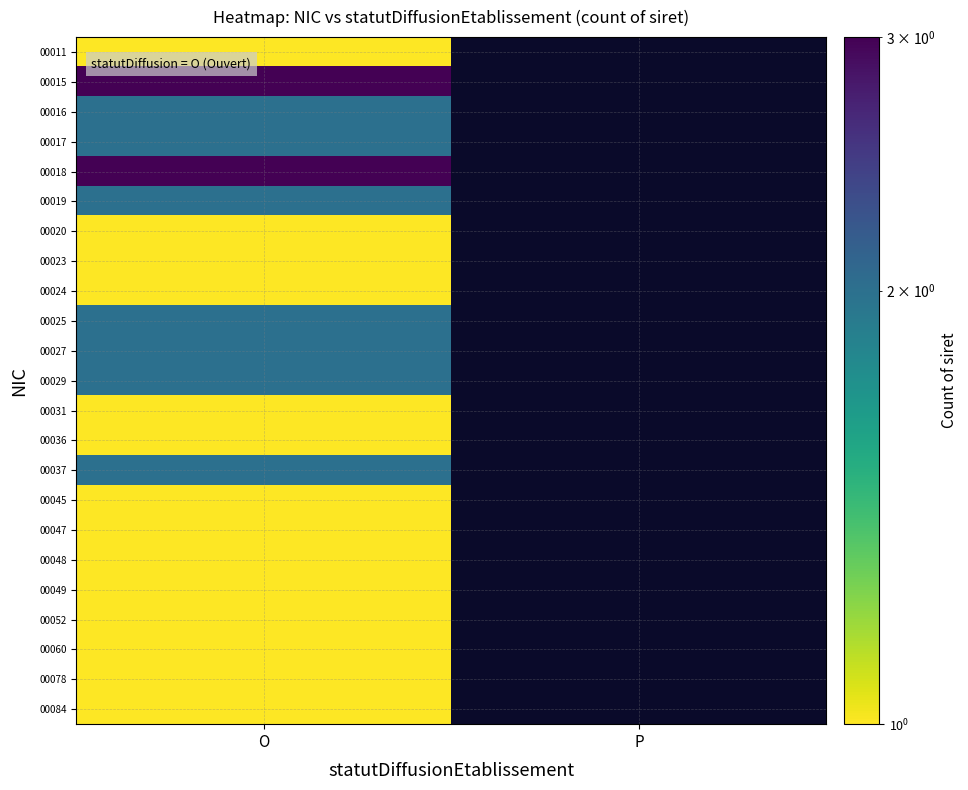

Is it true that 00052 equals 1.0 at O?

True